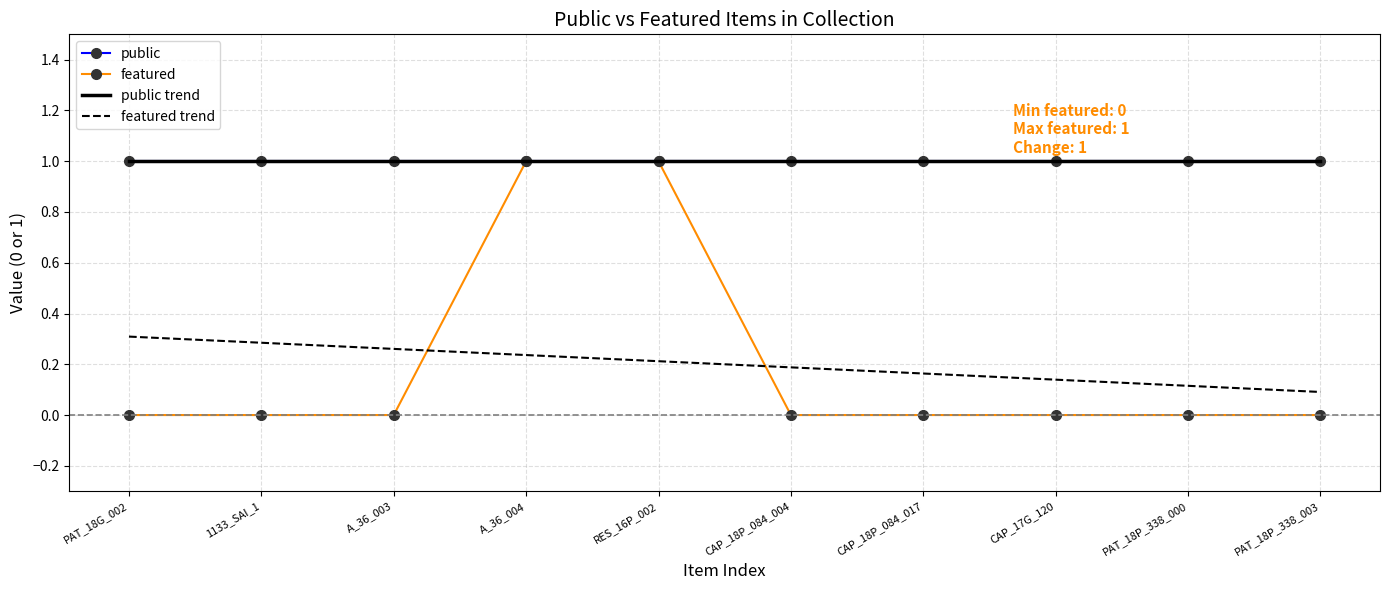

What is the difference between the highest and lowest values at PAT_18P_338_003?

1.0